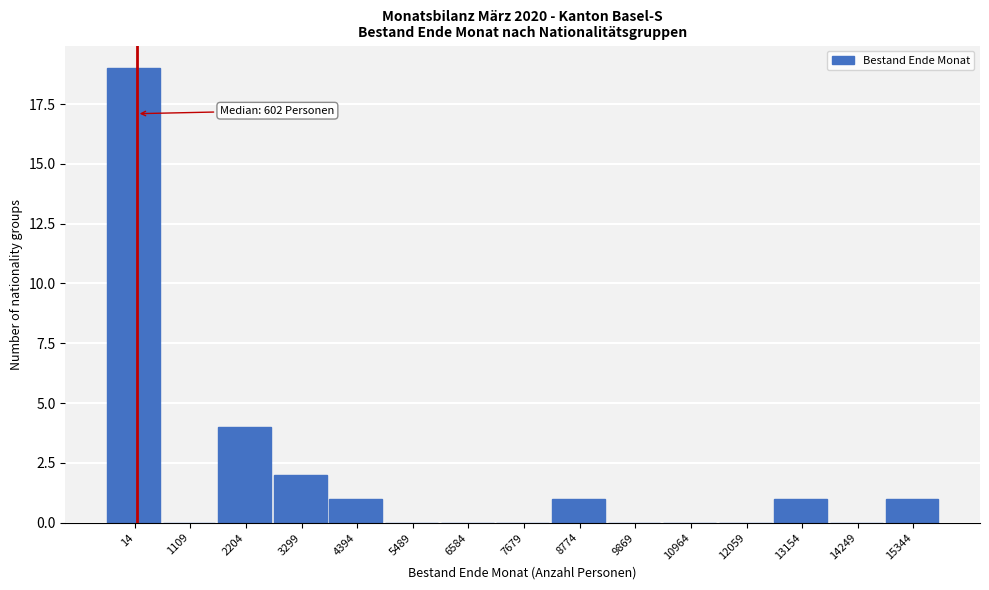

Reading left to right, transcribe all the data shown in this chart.

14=19	1109=0	2204=4	3299=2	4394=1	5489=0	6584=0	7679=0	8774=1	9869=0	10964=0	12059=0	13154=1	14249=0	15344=1